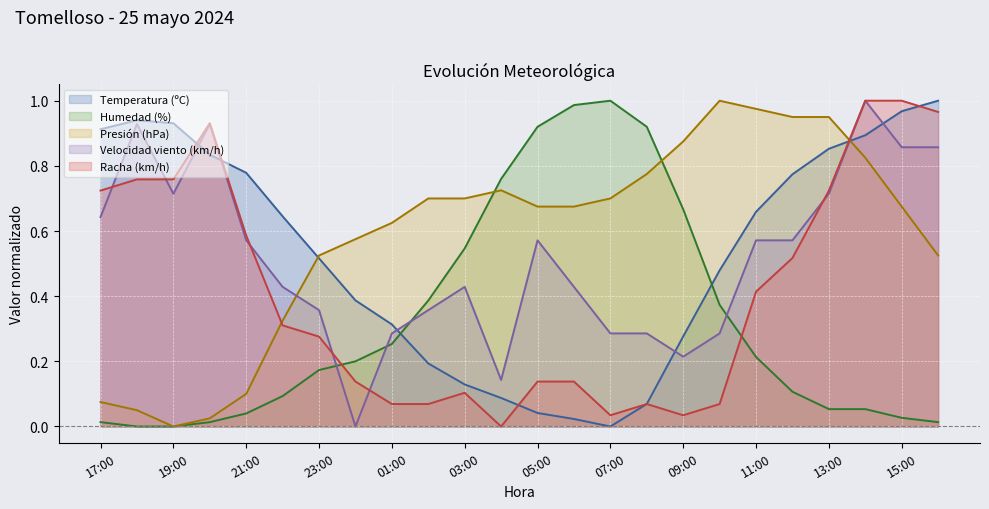

At which category does Racha (km/h) reach its first local valley?

04:00